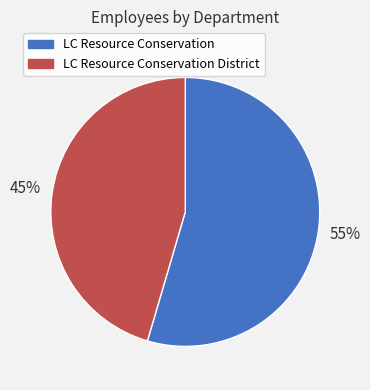

To the nearest percent, what is the average slice percentage?

50%